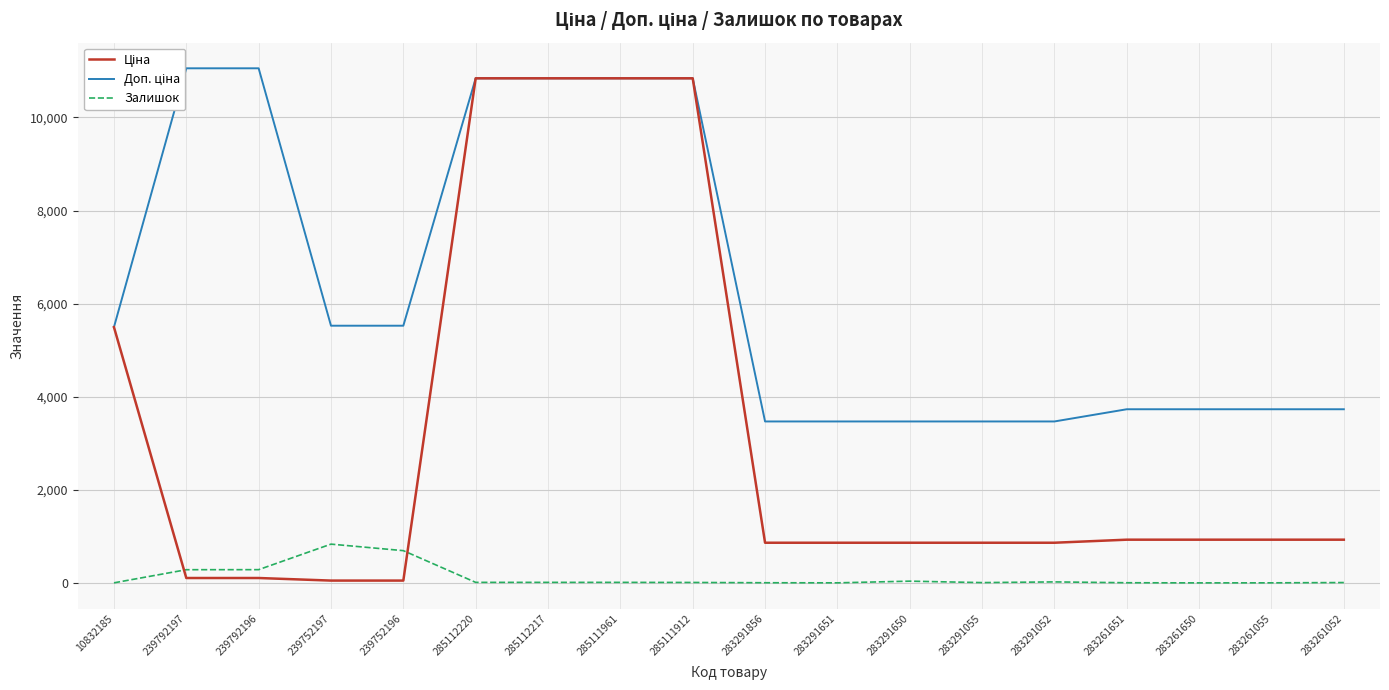

Reading left to right, list all the values displayed in this chart.

Ціна: 10832185=5497.3	239792197=110.5	239792196=110.5	239752197=55.3	239752196=55.3	285112220=10840.1	285112217=10840.1	285111961=10840.1	285111912=10840.1	283291856=868.0	283291651=868.0	283291650=868.0	283291055=868.0	283291052=868.0	283261651=933.5	283261650=933.5	283261055=933.5	283261052=933.5
Доп. ціна: 10832185=5497.3	239792197=11055.0	239792196=11055.0	239752197=5528.0	239752196=5528.0	285112220=10840.1	285112217=10840.1	285111961=10840.1	285111912=10840.1	283291856=3472.1	283291651=3472.1	283291650=3472.1	283291055=3472.1	283291052=3472.1	283261651=3734.2	283261650=3734.2	283261055=3734.2	283261052=3734.2
Залишок: 10832185=7.0	239792197=289.0	239792196=290.0	239752197=838.0	239752196=698.0	285112220=17.0	285112217=17.0	285111961=17.0	285111912=15.0	283291856=9.0	283291651=7.0	283291650=43.0	283291055=12.0	283291052=27.0	283261651=9.0	283261650=6.0	283261055=7.0	283261052=13.0